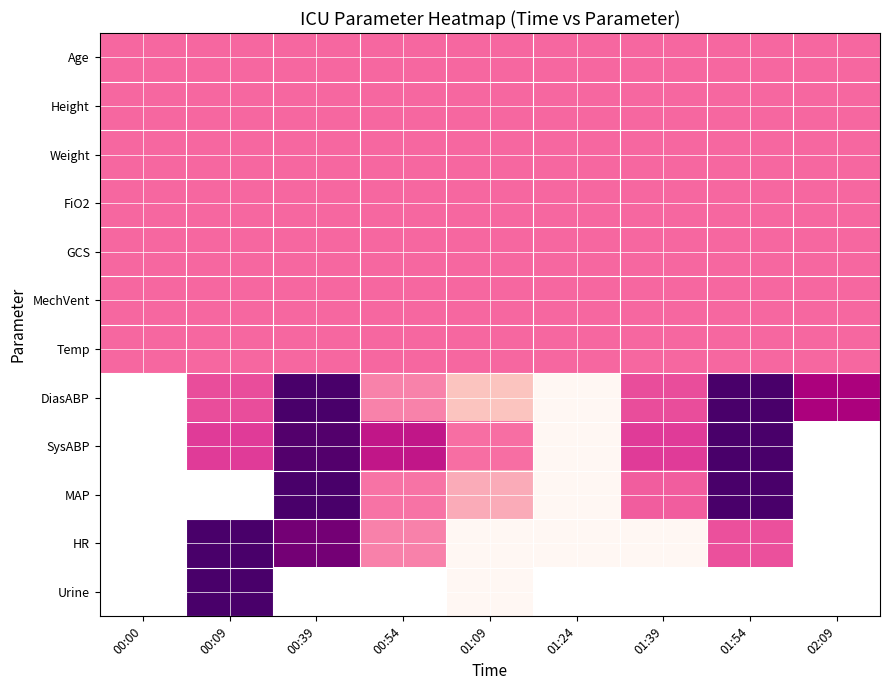

True or false: Temp has a value of 0.5 at 02:09.

True